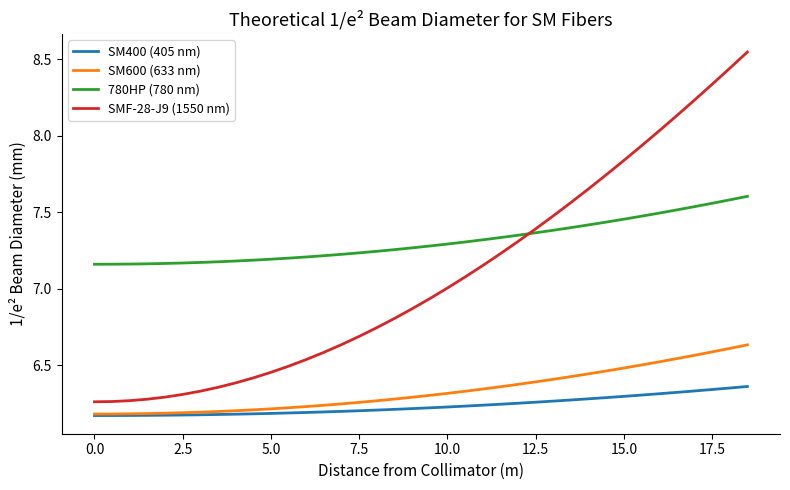

True or false: SM400 (405 nm) and 780HP (780 nm) intersect in this chart.

False